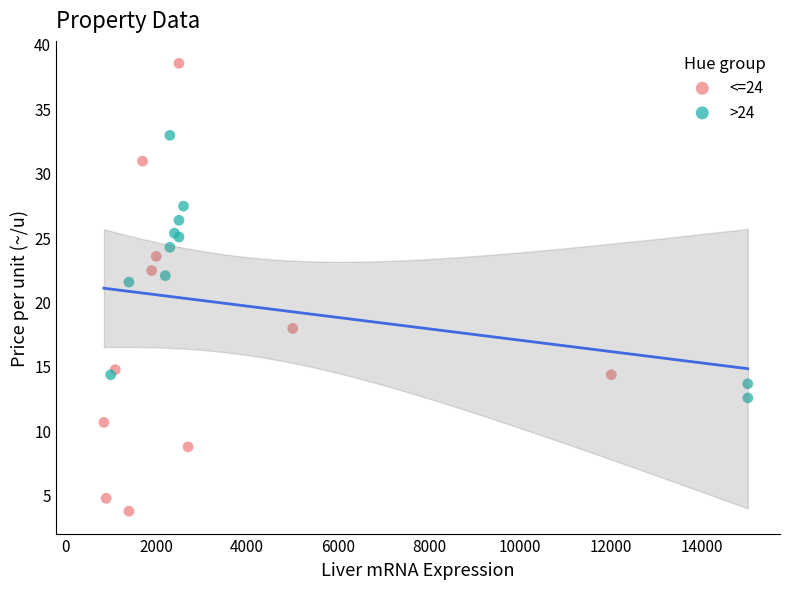

What are all the series names shown in the legend?

<=24, >24